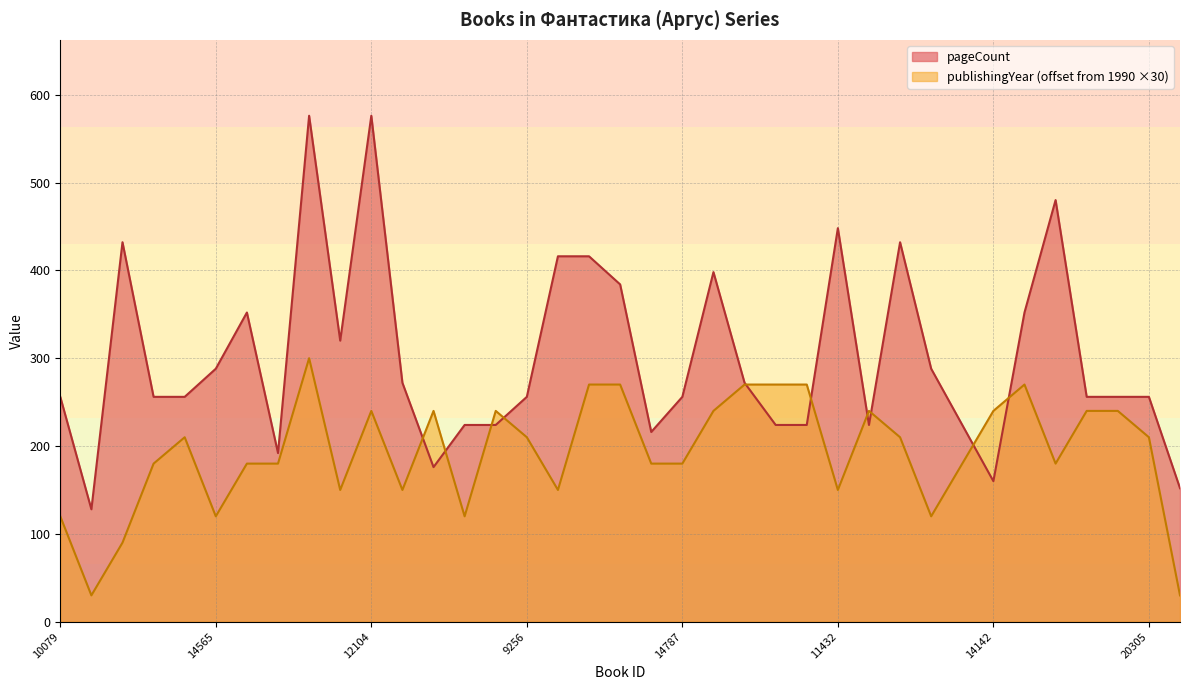

Count the publishingYear values in the range 150 to 240.

23